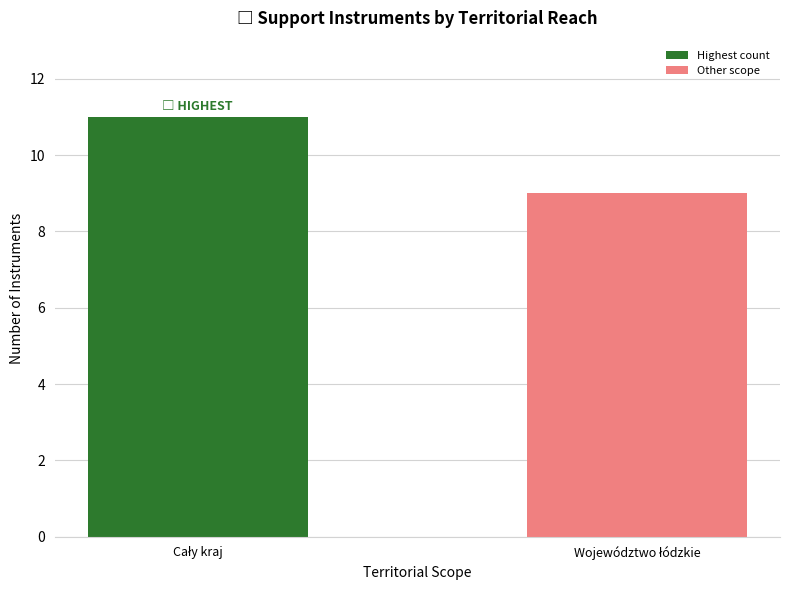

What is the sum of all values?

20